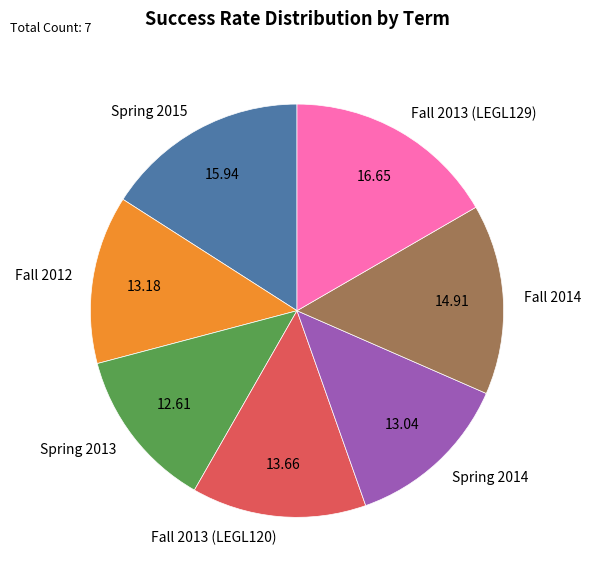

Count the number of slices in the pie.

7